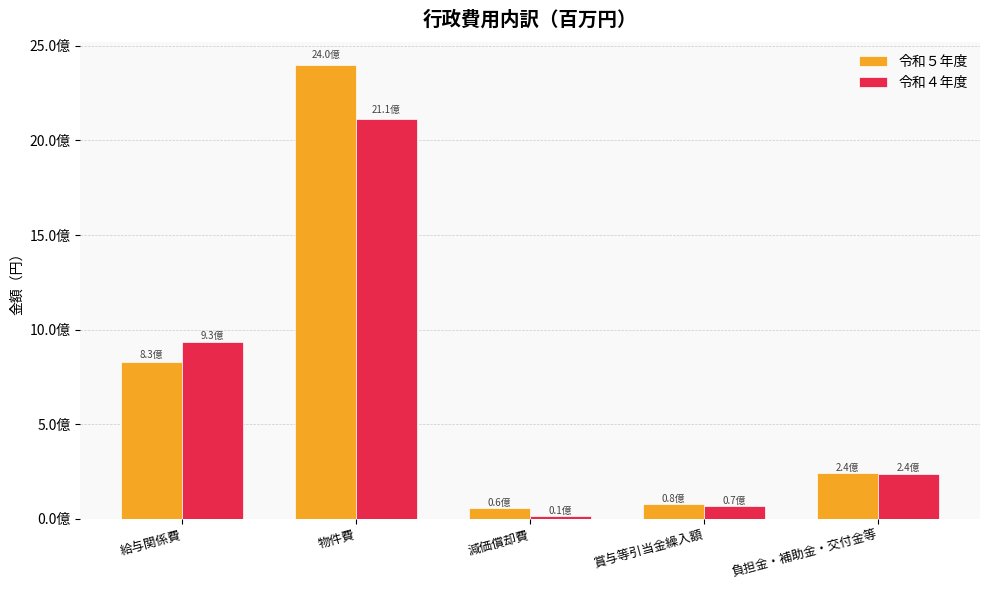

Rank the categories by 令和４年度 value from lowest to highest.

減価償却費, 賞与等引当金繰入額, 負担金・補助金・交付金等, 給与関係費, 物件費